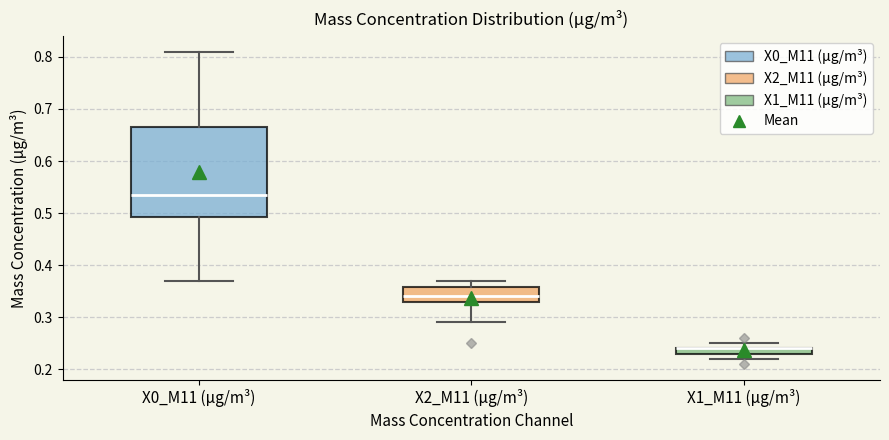

Where does the upper whisker of the box for X2_M11 (μg/m³) end on the y-axis? The values are not printed on the chart, so give them approximately, as read against the axis.

0.37